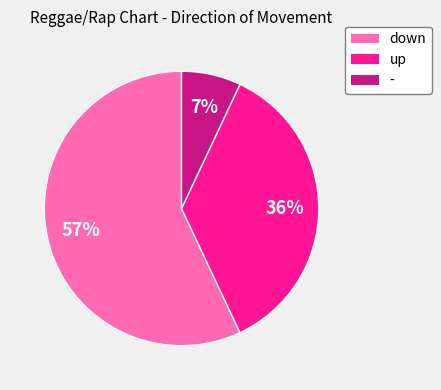

Combined, do down and - account for over 50%?

Yes